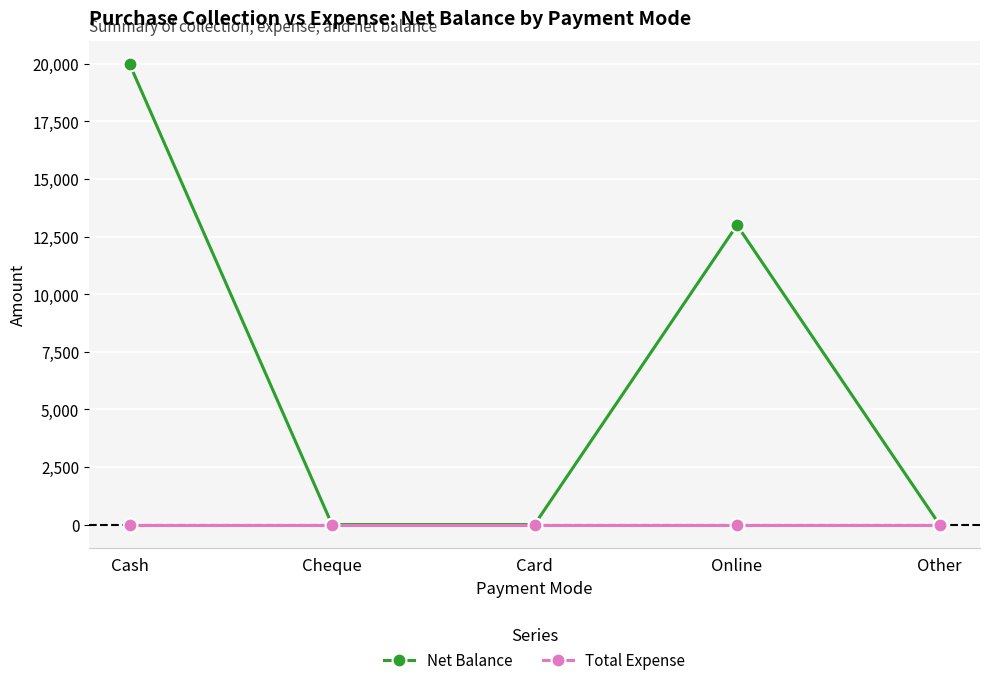

Reading left to right, list all the values displayed in this chart.

Net Balance: Cash=20000	Cheque=0	Card=0	Online=13000	Other=0
Total Expense: Cash=0	Cheque=0	Card=0	Online=0	Other=0